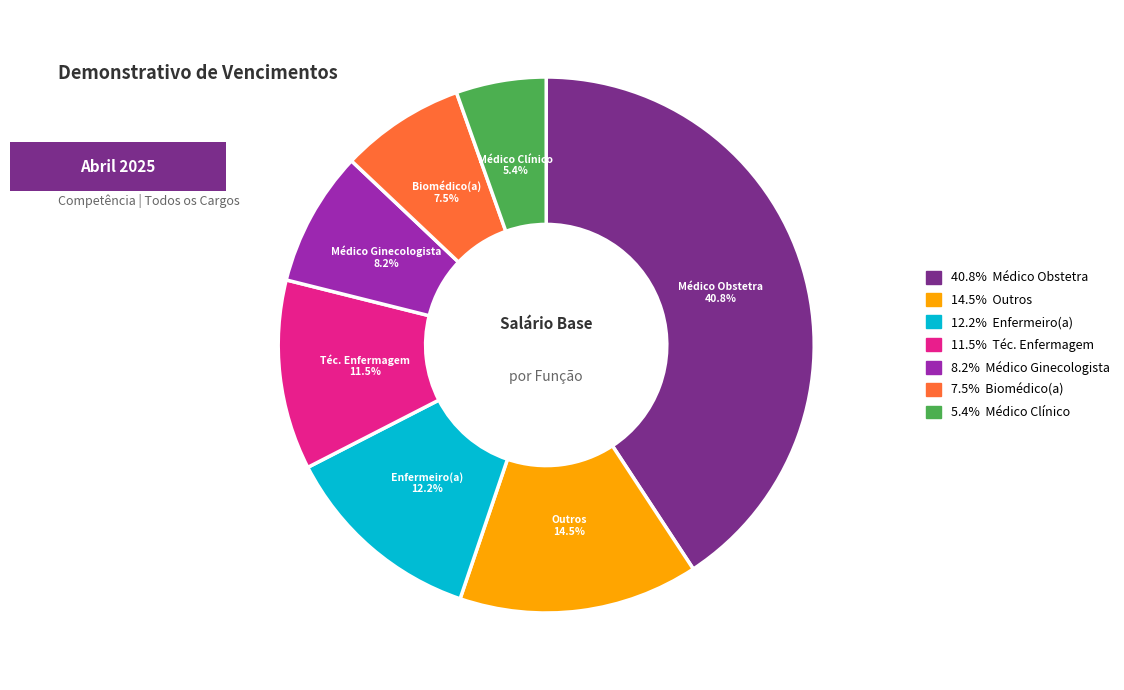

Is there any slice that represents more than half of the pie?

No